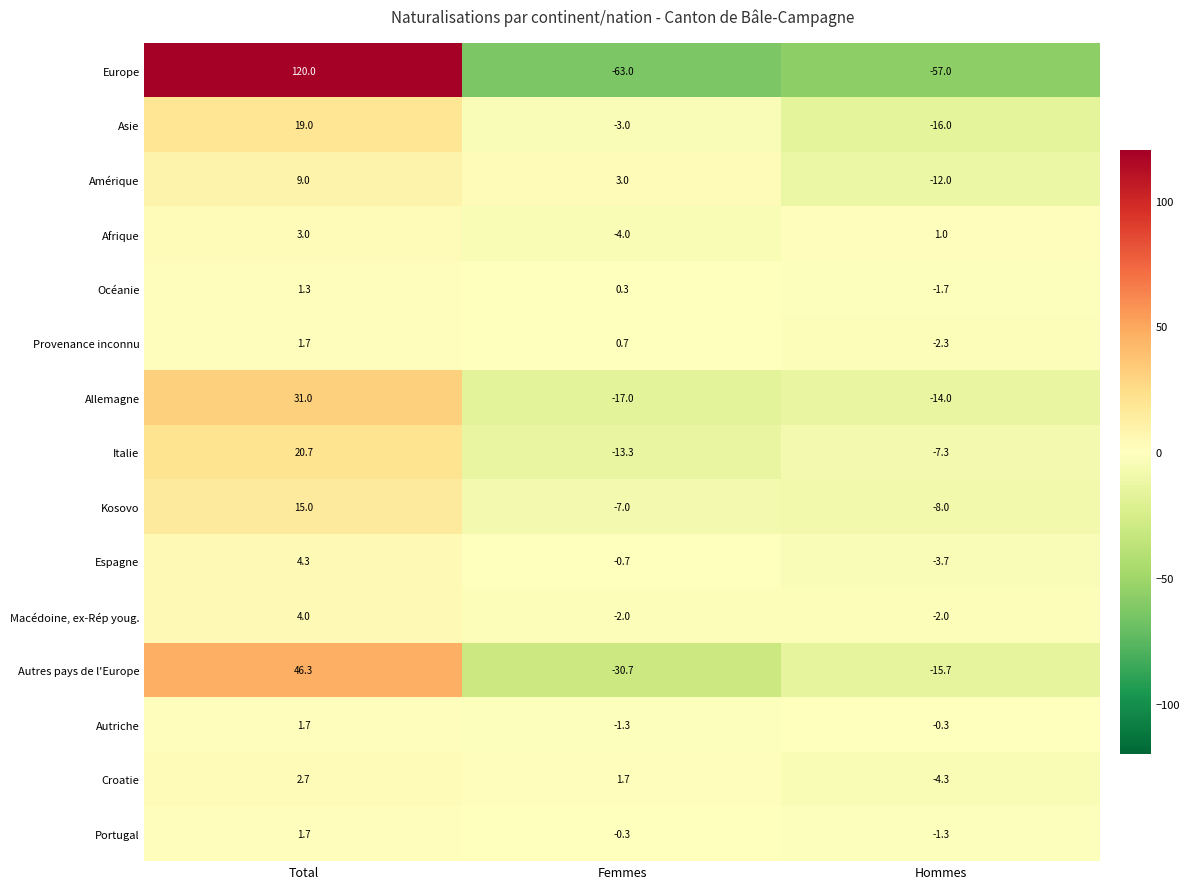

Rank the series at Hommes from lowest to highest value.

Europe, Asie, Autres pays de l'Europe, Allemagne, Amérique, Kosovo, Italie, Croatie, Espagne, Provenance inconnu, Macédoine, ex-Rép youg., Océanie, Portugal, Autriche, Afrique